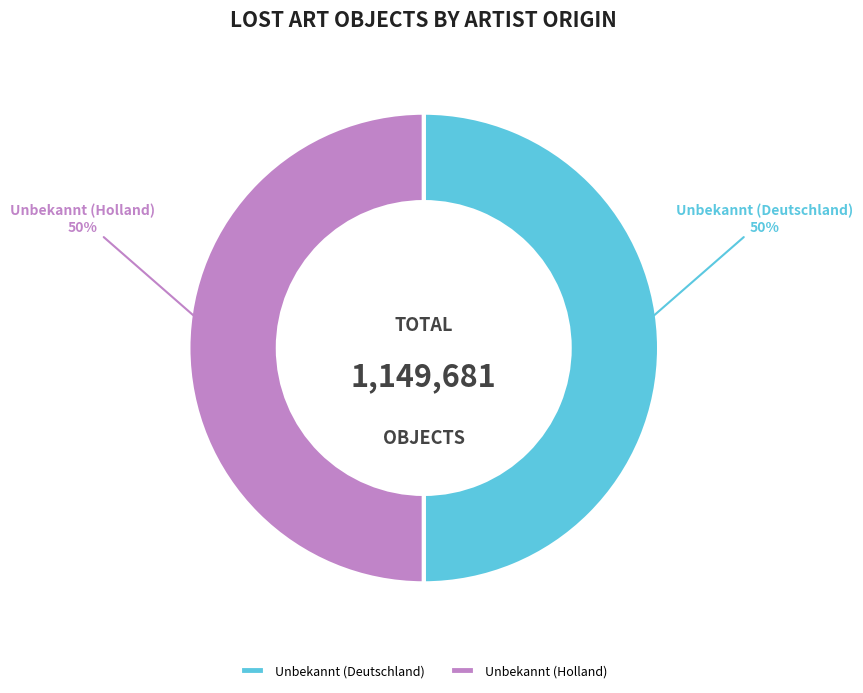

To the nearest percent, what percentage of the pie is Unbekannt (Holland)?

50%